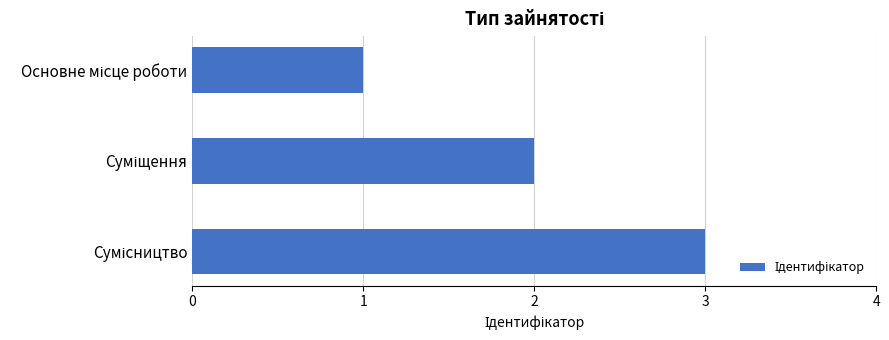

What is the maximum value shown in the chart?

3